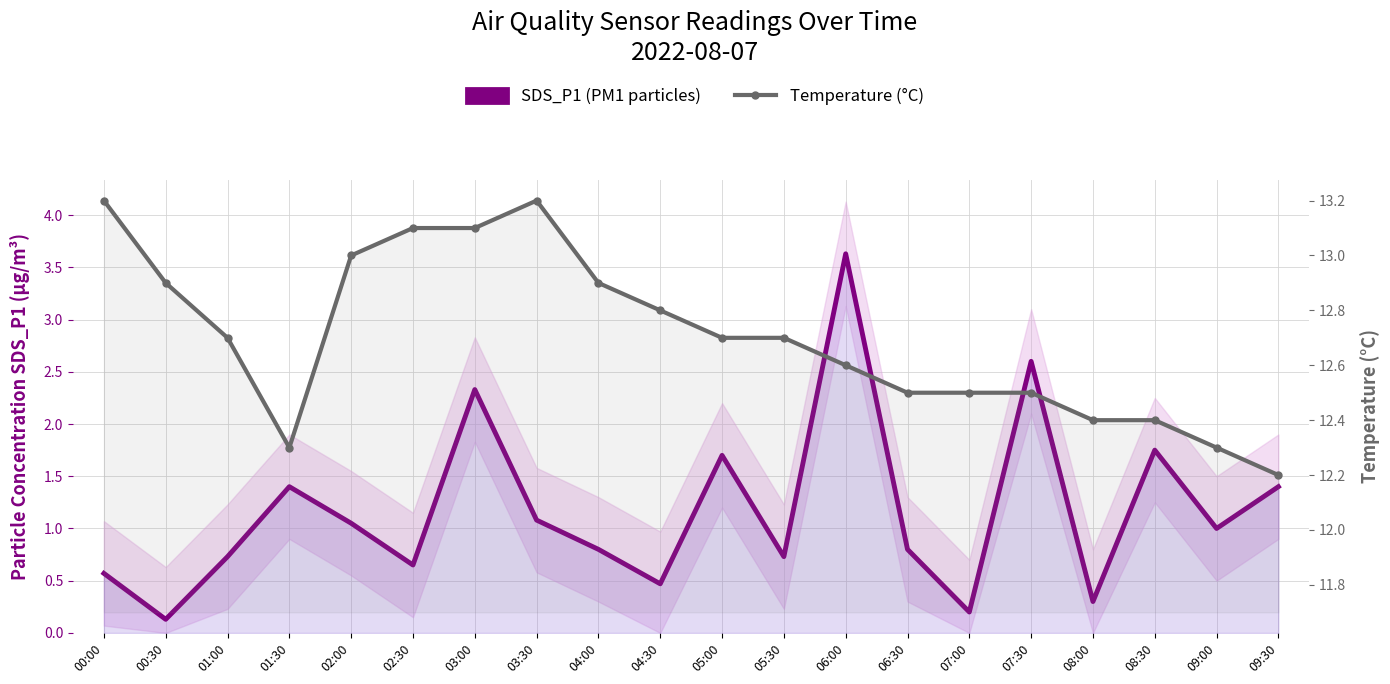

What is the label of the 19th point from the left?

09:00